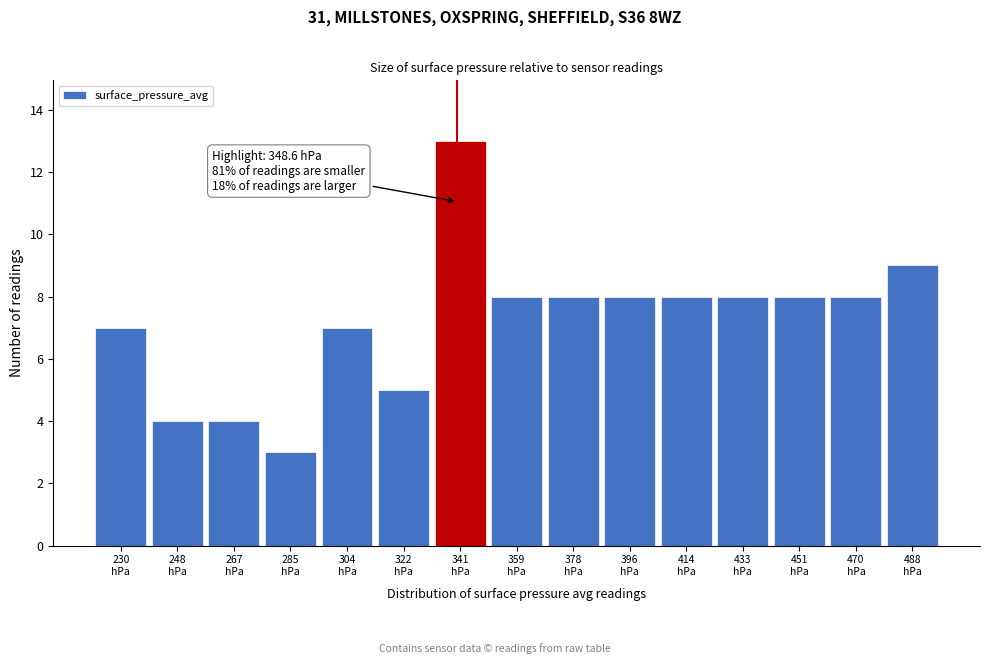

Reading left to right, what are all the values shown in this chart?

7	4	4	3	7	5	13	8	8	8	8	8	8	8	9